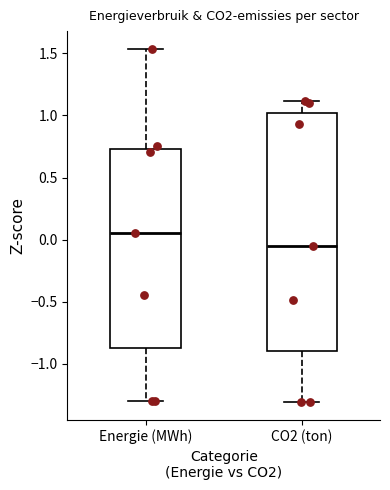

Where is the lower edge of the box for CO2 (ton) on the y-axis? The values are not printed on the chart, so give them approximately, as read against the axis.

-0.90